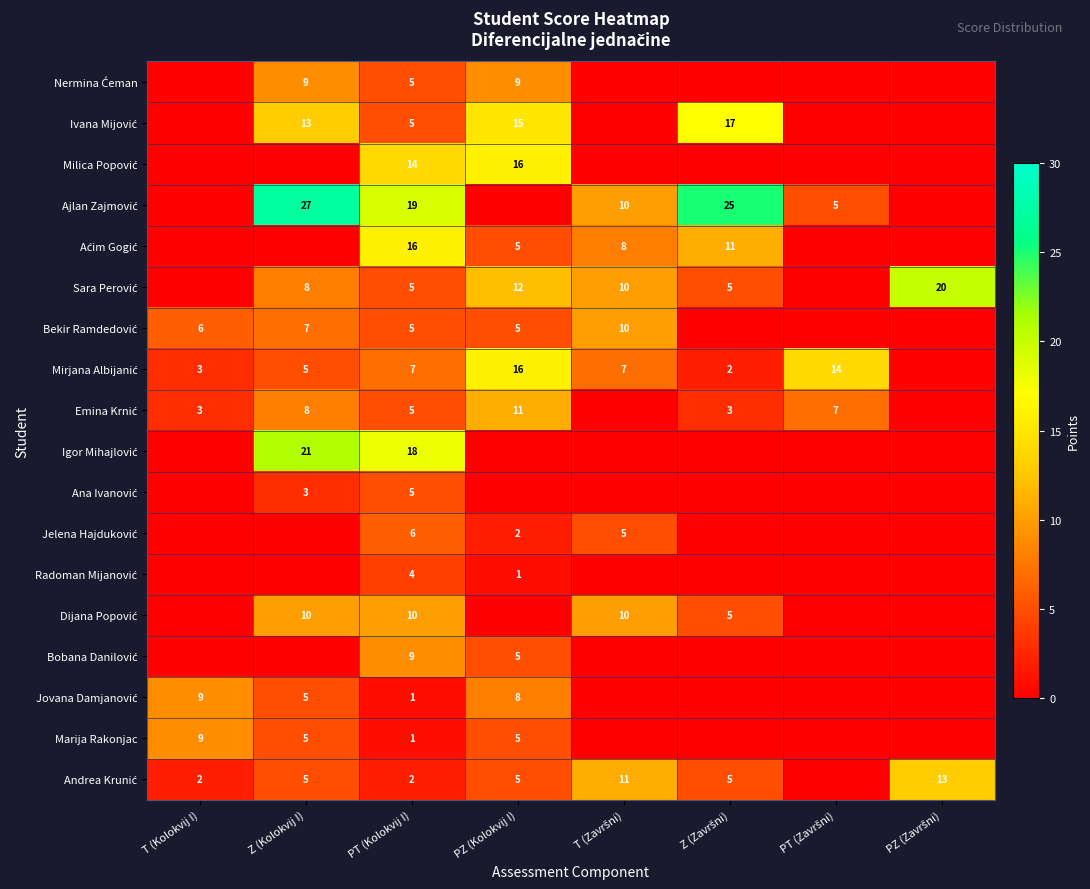

The value of Radoman Mijanović at T (Završni) is 2. True or false?

False